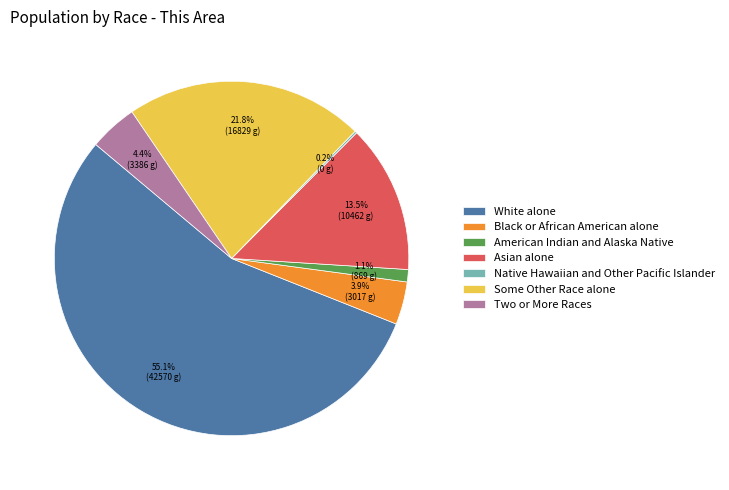

To the nearest percent, what is the average slice percentage?

14%